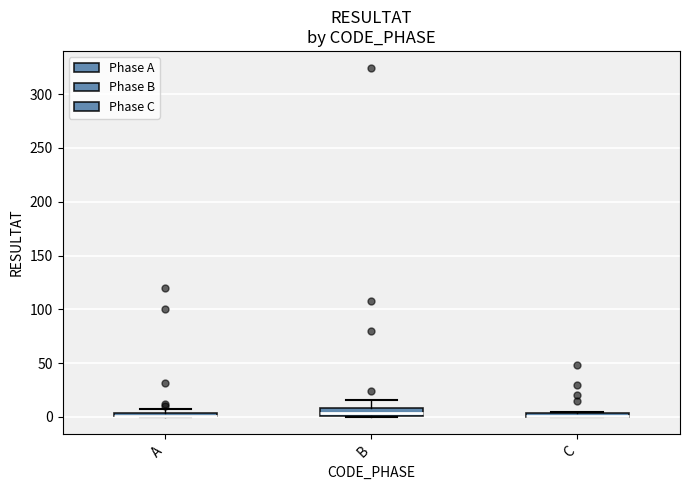

Where is the lower edge of the box for A on the y-axis? The values are not printed on the chart, so give them approximately, as read against the axis.

0